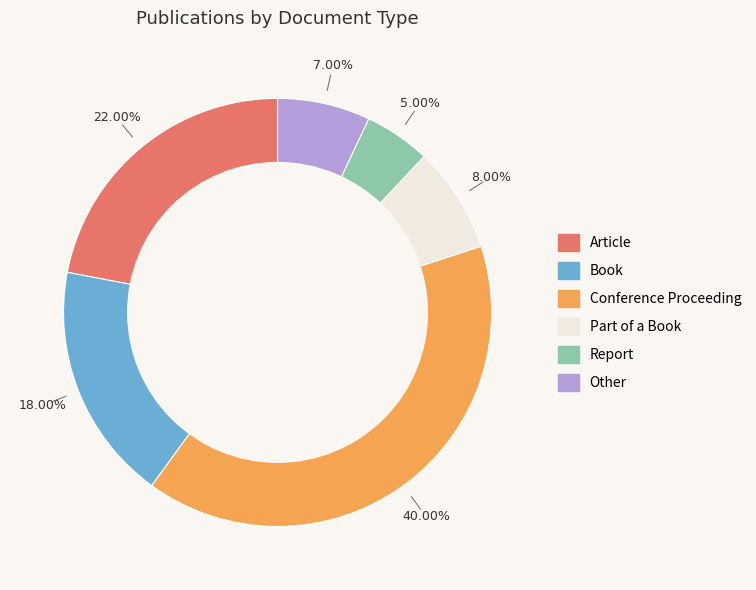

Which slice is the largest?

Conference Proceeding